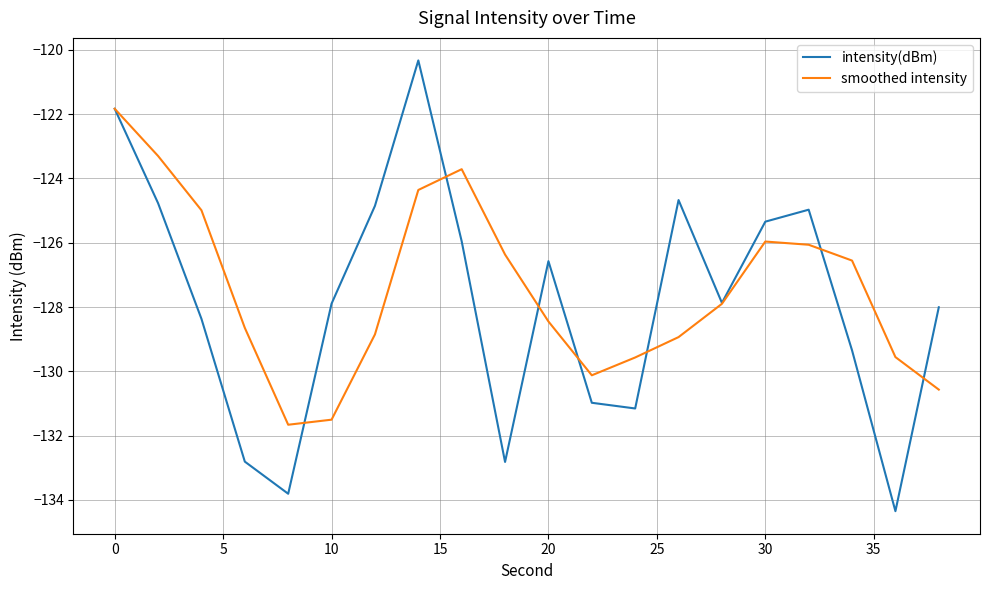

Rank the series by their maximum value, from lowest to highest.

smoothed intensity, intensity(dBm)